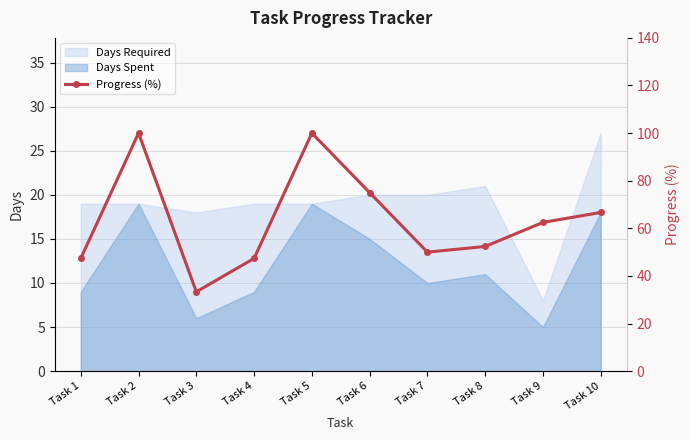

How many values exceed 62?

5